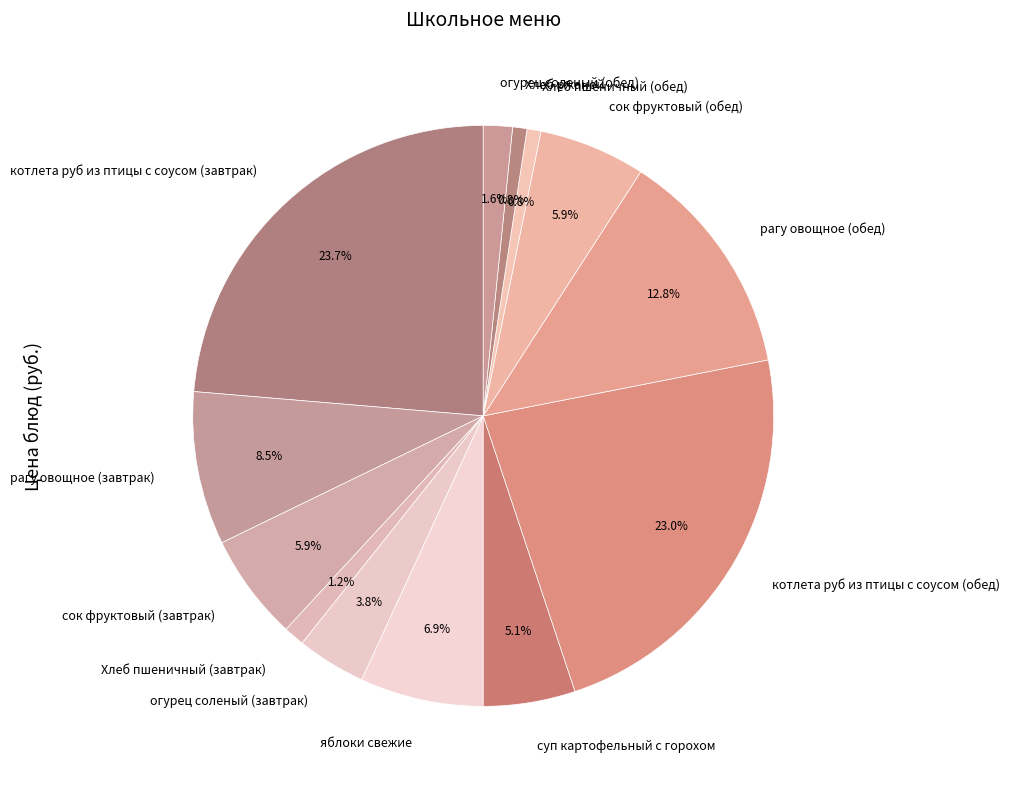

To the nearest percent, what portion does Хлеб пшеничный (обед) represent?

1%